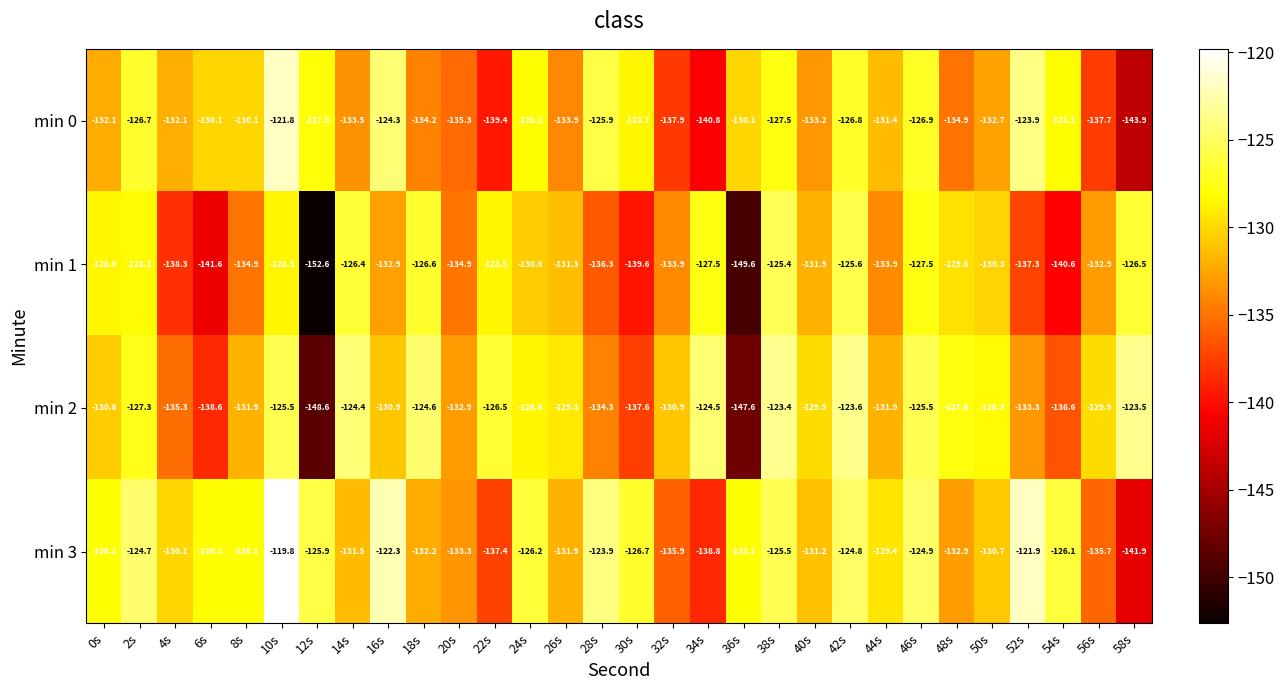

What is the difference between the min 0 values at 18s and 44s?

2.8